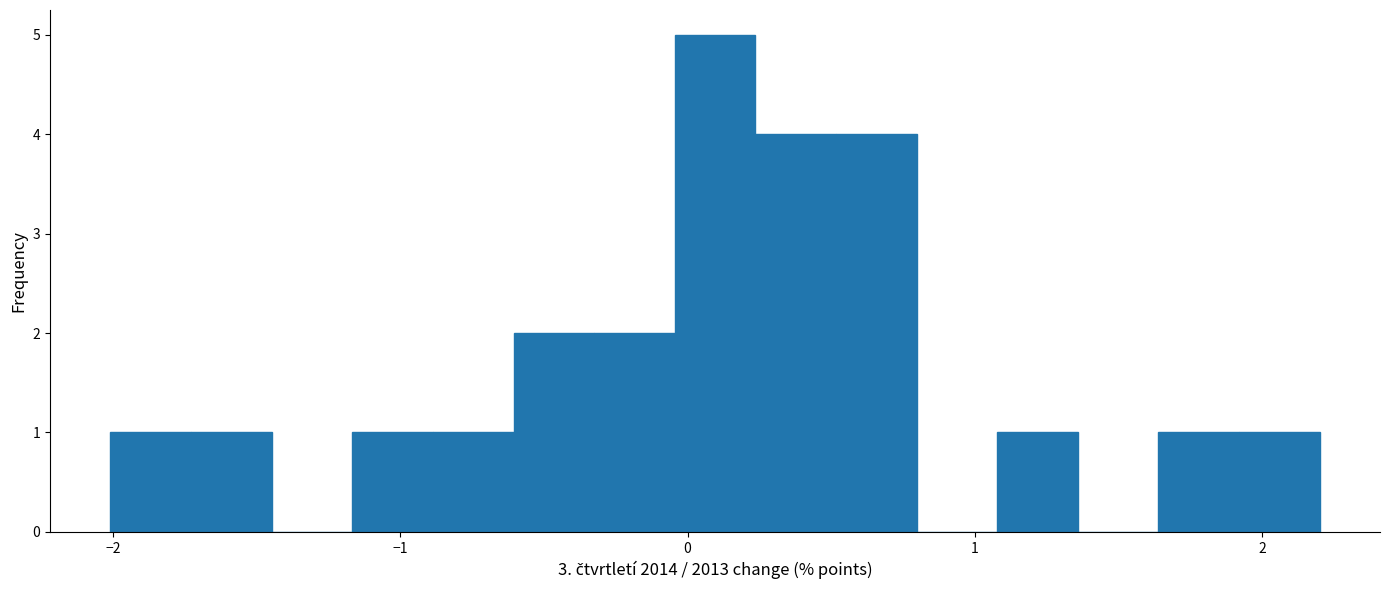

Read against the x-axis, roughly where is the centre of the tallest bar?

0.1